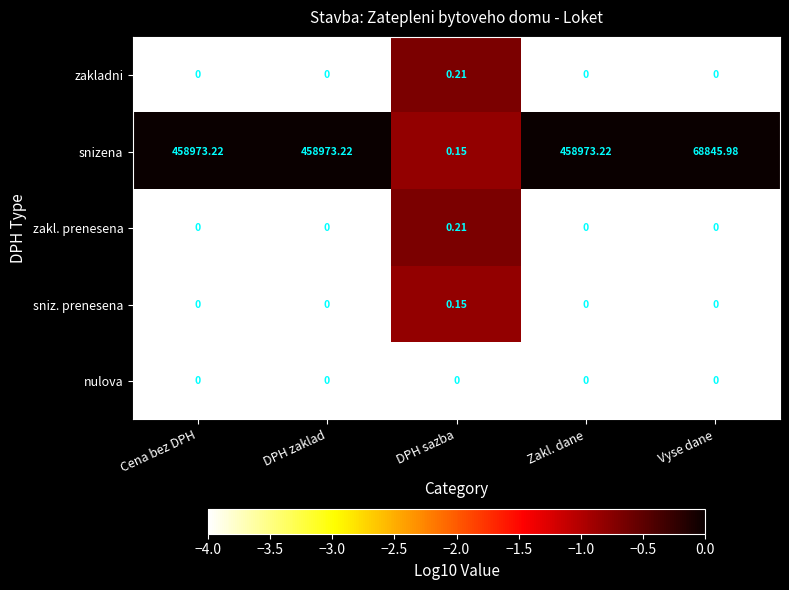

Which series has the widest spread of values?

snizena